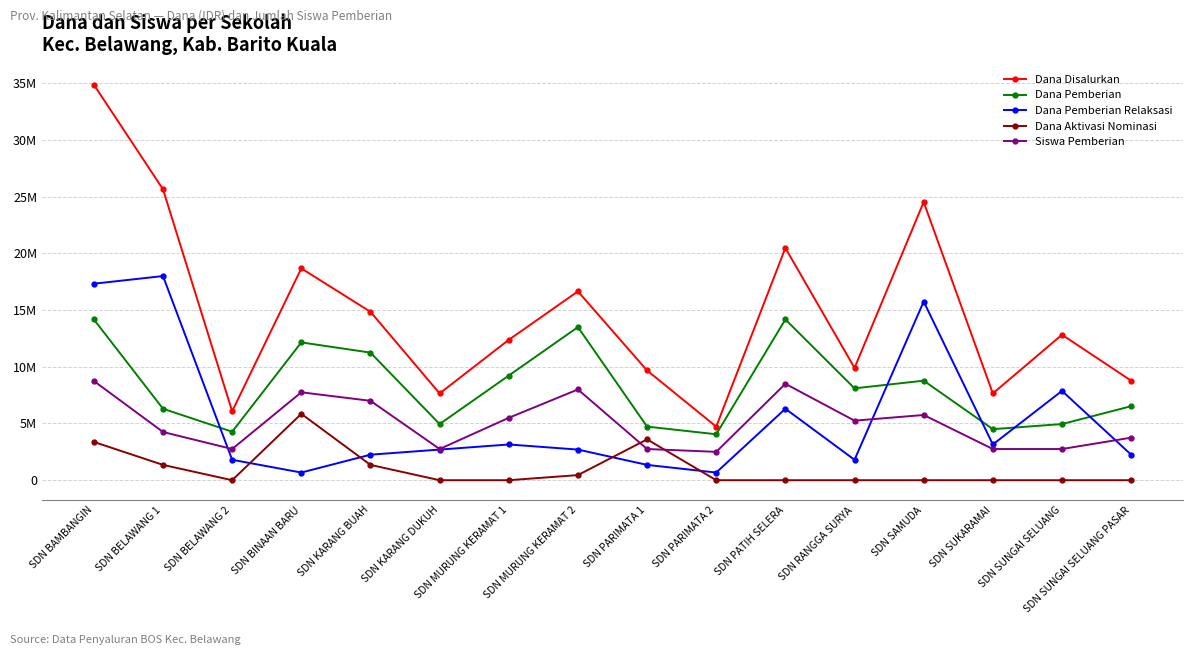

At which label is Dana Pemberian Relaksasi closest to 9337500?

SDN SUNGAI SELUANG